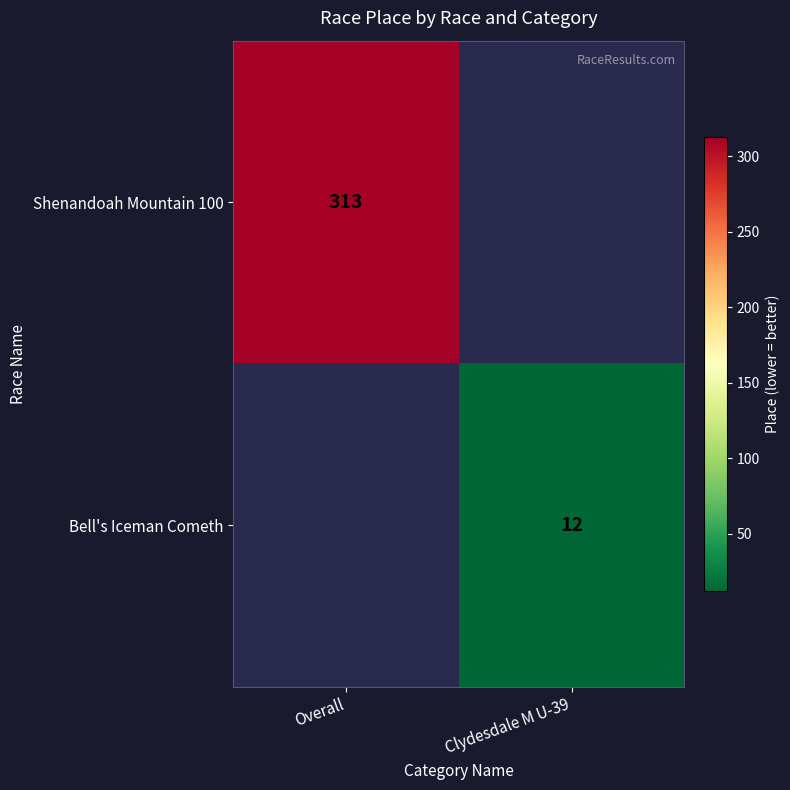

The value of Bell's Iceman Cometh at Clydesdale M U-39 is 21. True or false?

False